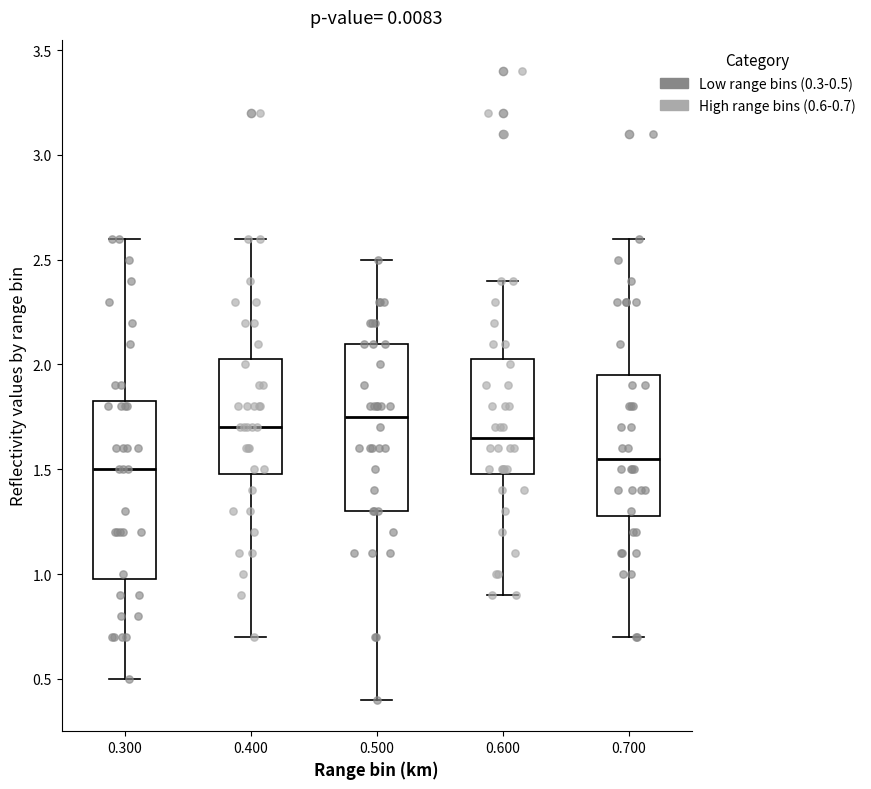

Which box has the highest median line?

0.500